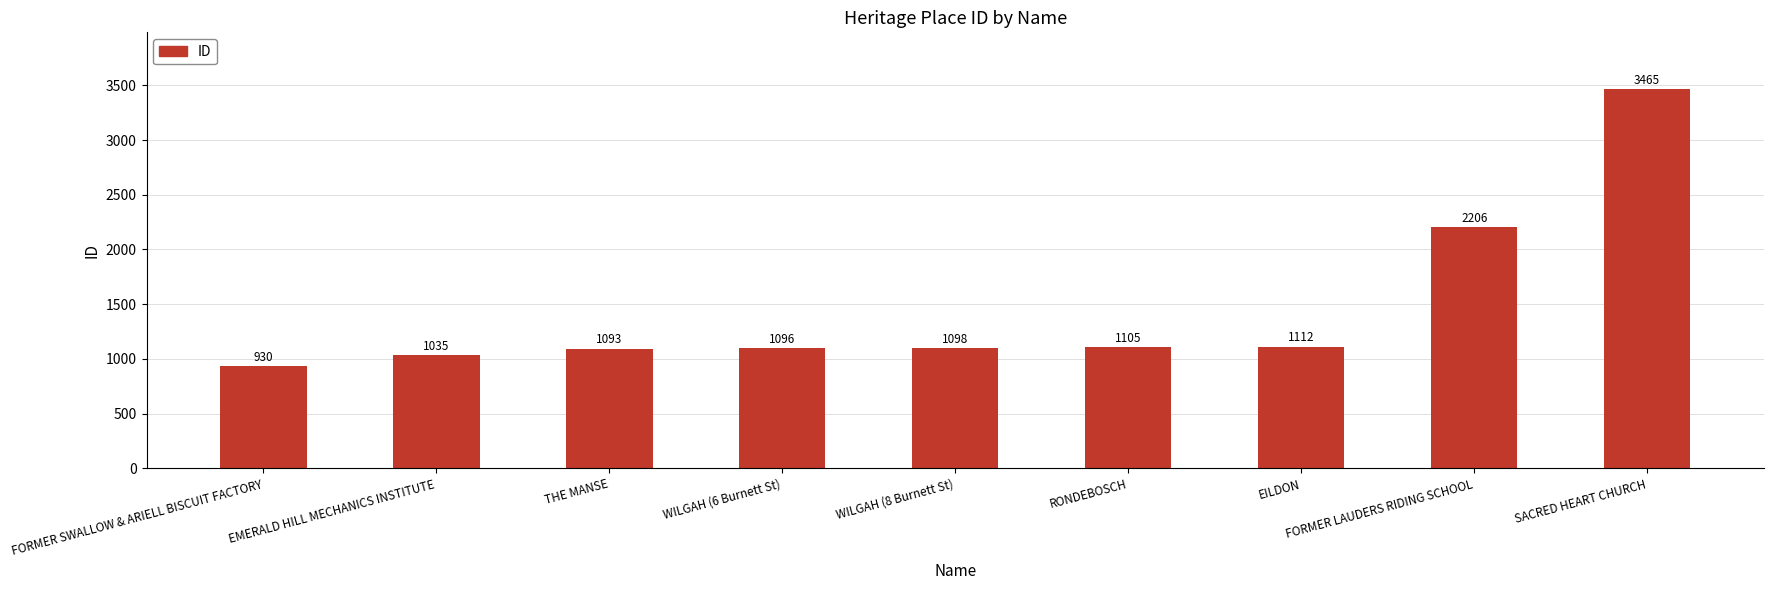

Rank the categories by value from lowest to highest.

FORMER SWALLOW & ARIELL BISCUIT FACTORY, EMERALD HILL MECHANICS INSTITUTE, THE MANSE, WILGAH (6 Burnett St), WILGAH (8 Burnett St), RONDEBOSCH, EILDON, FORMER LAUDERS RIDING SCHOOL, SACRED HEART CHURCH